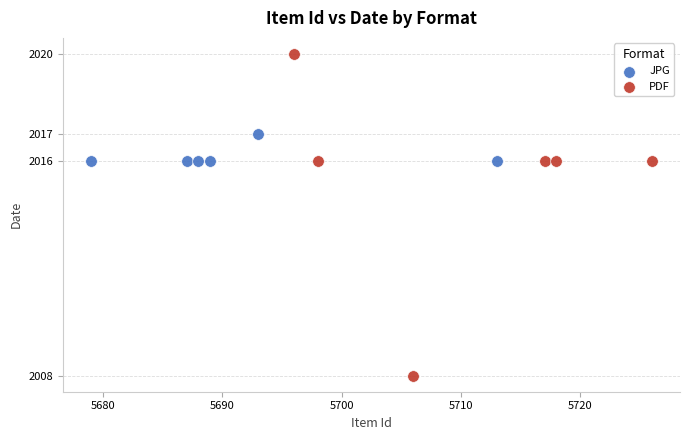

Which series reaches the minimum Y coordinate?

PDF